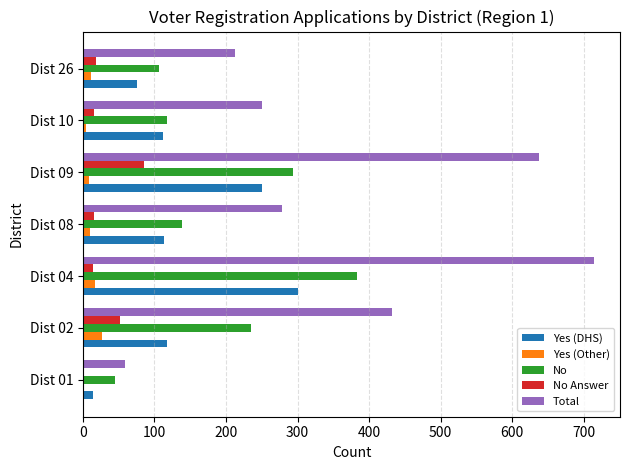

What is the average value of the No Answer series?

29